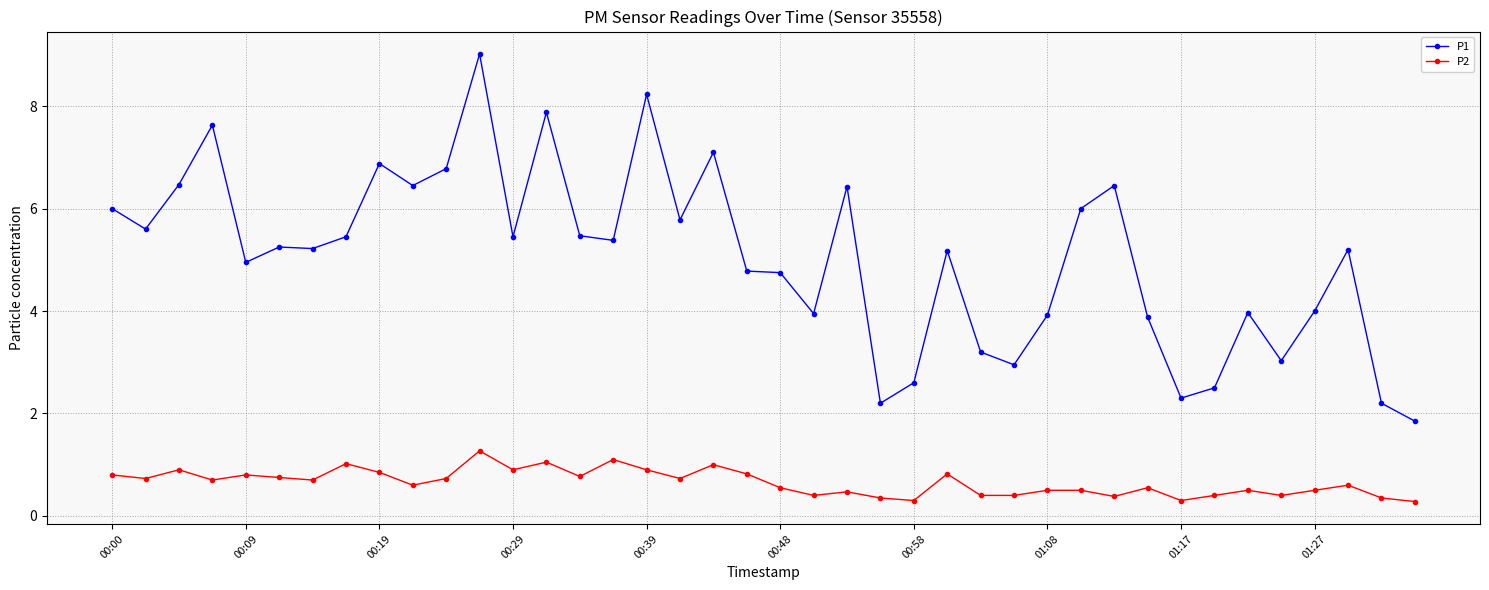

True or false: P2 and P1 cross at least once.

False